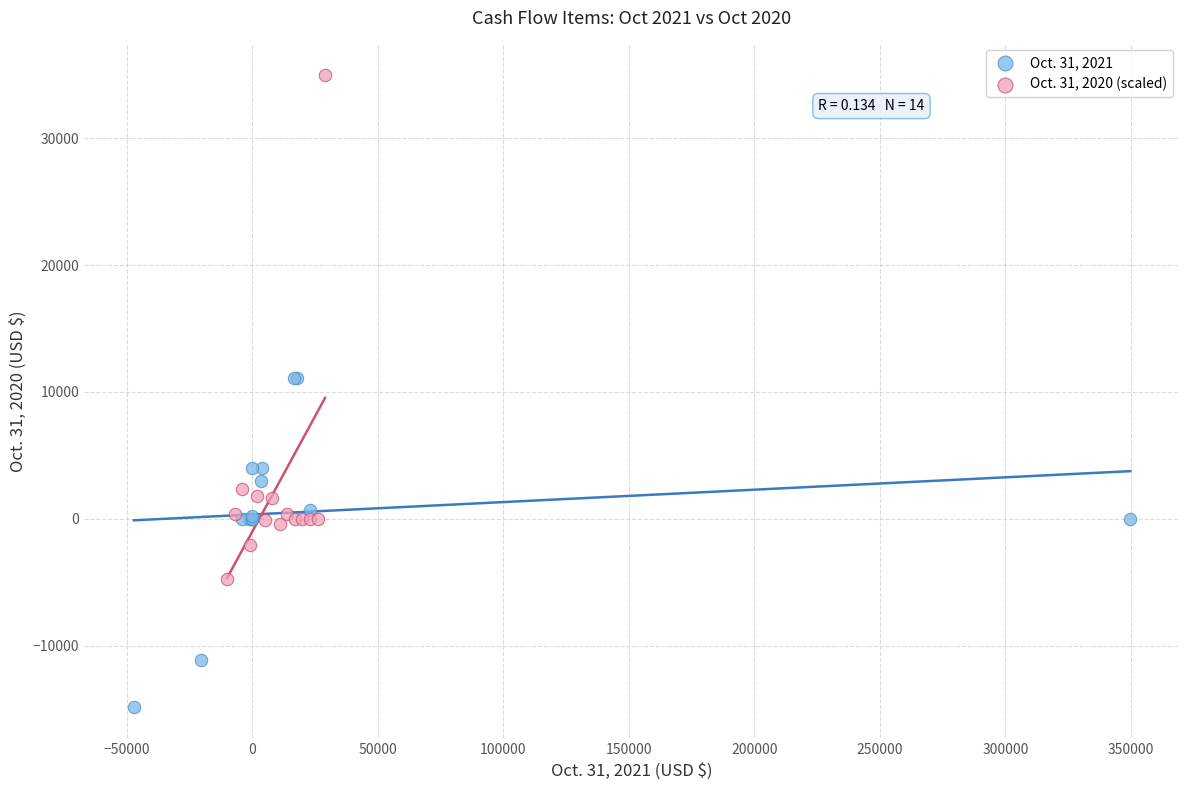

Which series has the widest spread of Y values?

Oct. 31, 2020 (scaled)